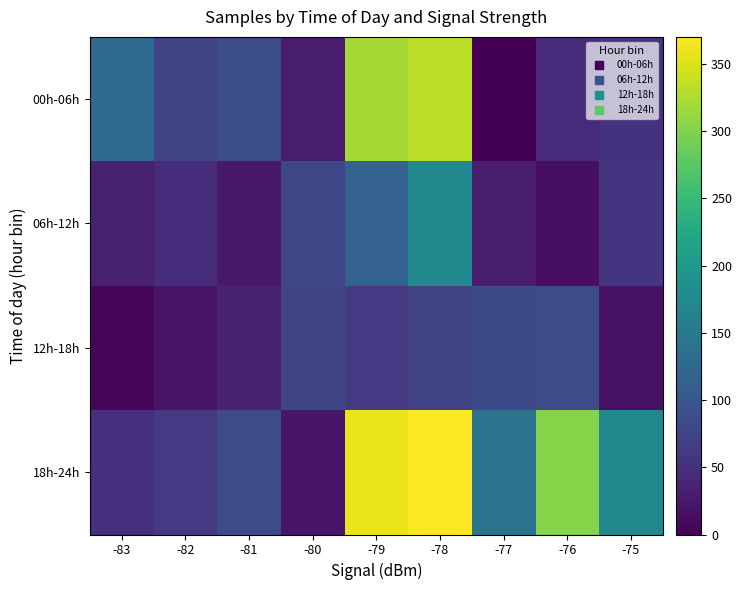

Reading left to right, extract all data points from this chart.

00h-06h: -83=129.6	-82=73.2	-81=89.0	-80=28.2	-79=320.5	-78=331.5	-77=0.0	-76=44.7	-75=54.2
06h-12h: -83=33.3	-82=49.0	-81=24.7	-80=78.3	-79=116.1	-78=172.6	-77=30.1	-76=14.9	-75=56.9
12h-18h: -83=6.4	-82=20.9	-81=37.3	-80=76.8	-79=61.8	-78=72.0	-77=82.2	-76=84.0	-75=16.2
18h-24h: -83=50.3	-82=62.5	-81=84.4	-80=22.3	-79=359.7	-78=370.0	-77=142.0	-76=303.0	-75=172.6